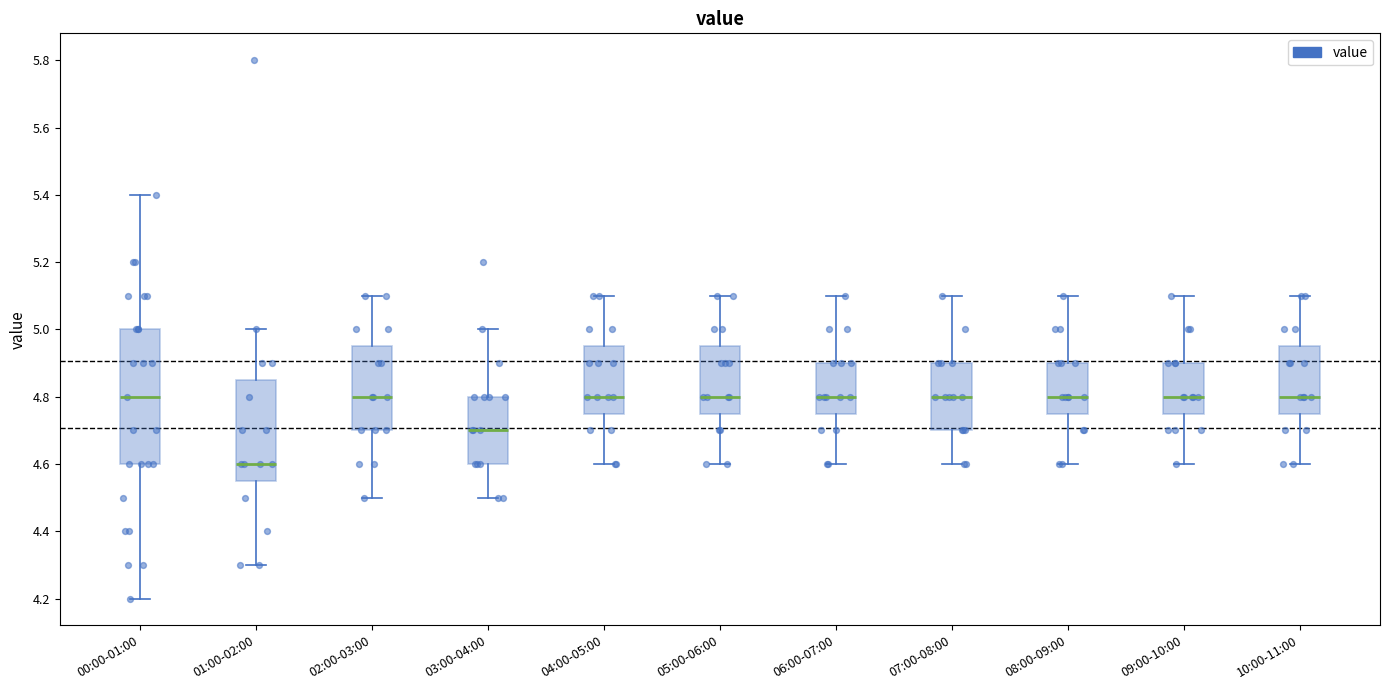

Where does the median line of the box for 00:00-01:00 sit on the y-axis? The values are not printed on the chart, so give them approximately, as read against the axis.

4.80